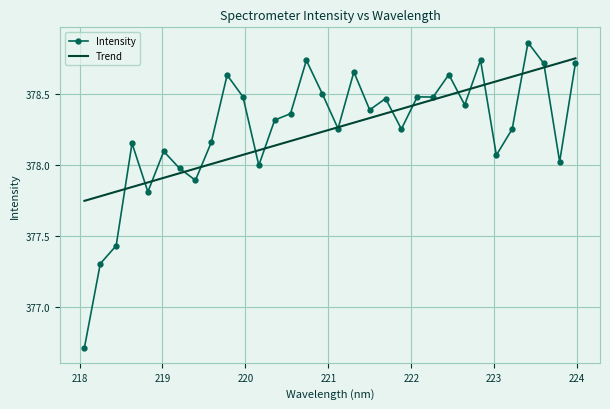

What is the minimum value for Intensity?

376.7